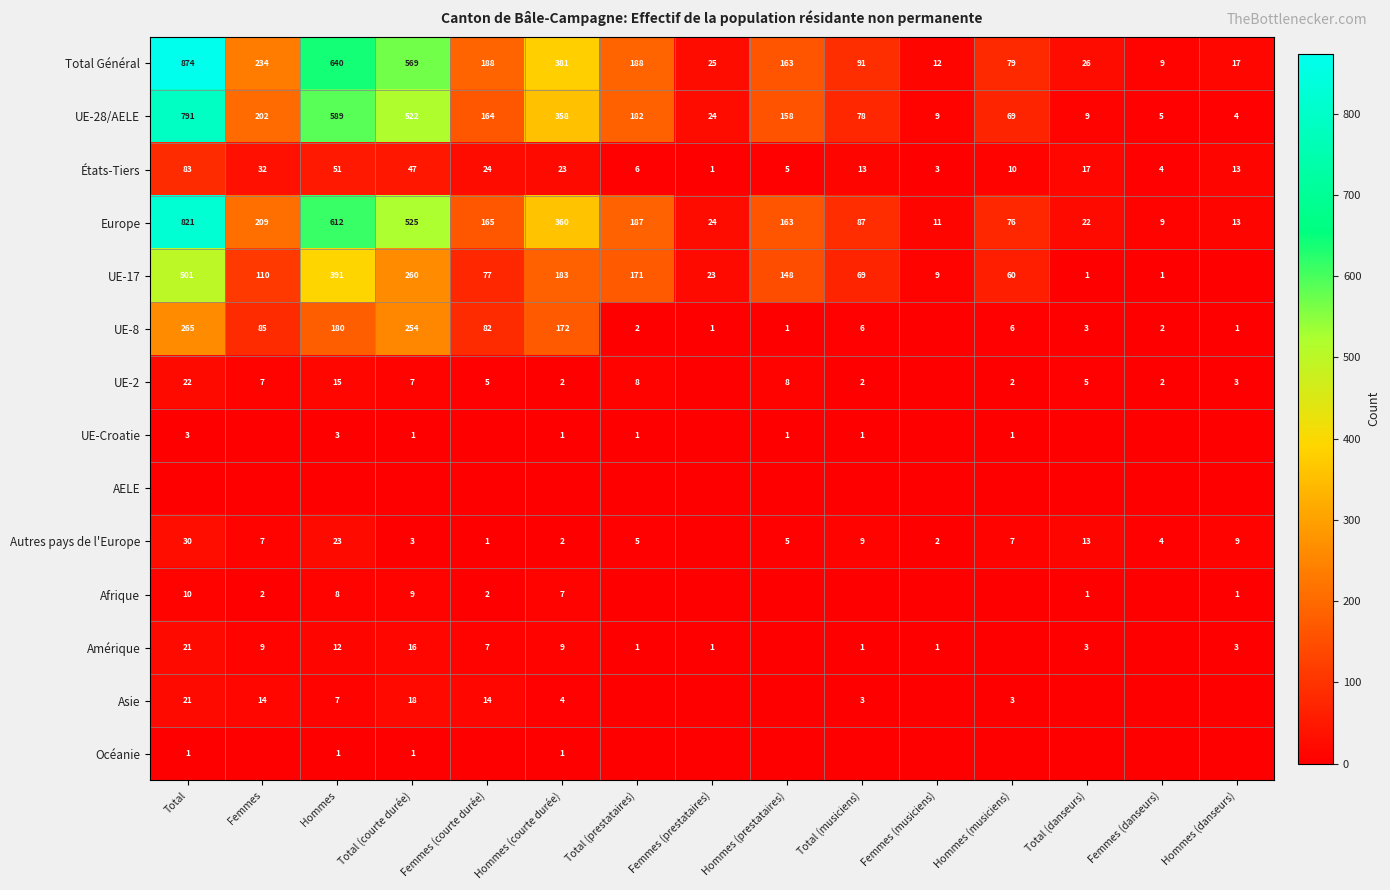

What is the sum of the Autres pays de l'Europe values at Hommes and Femmes?

30